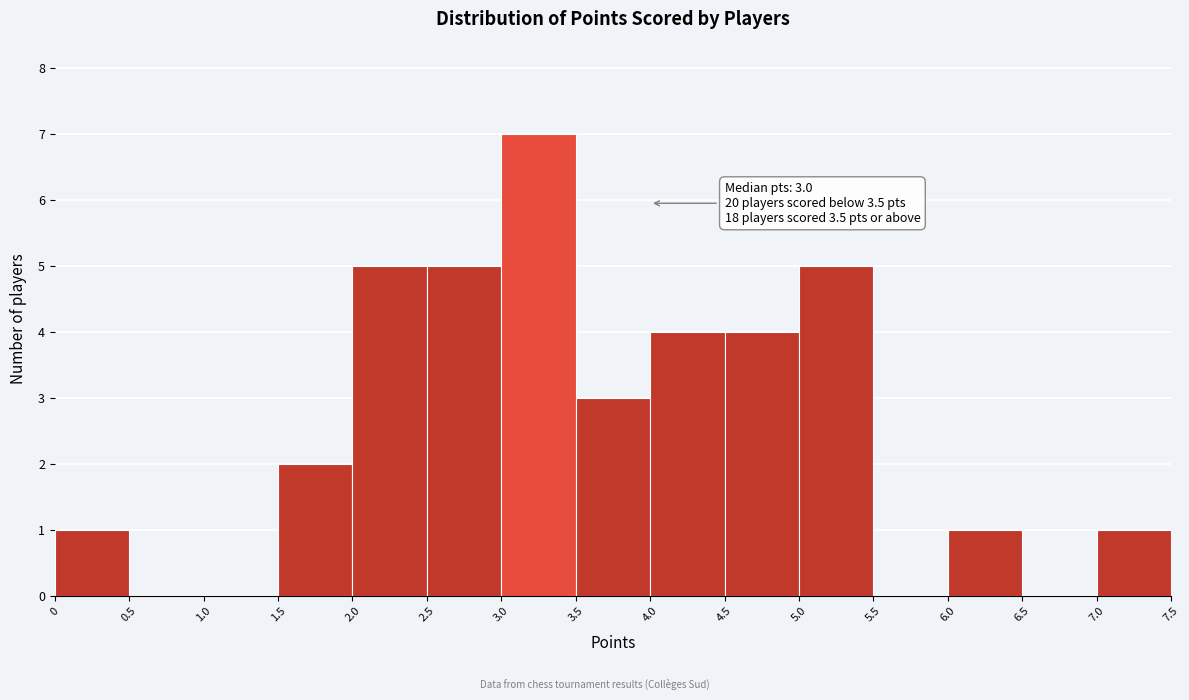

Which range on the x-axis has the tallest bar?

3.0 to 3.5